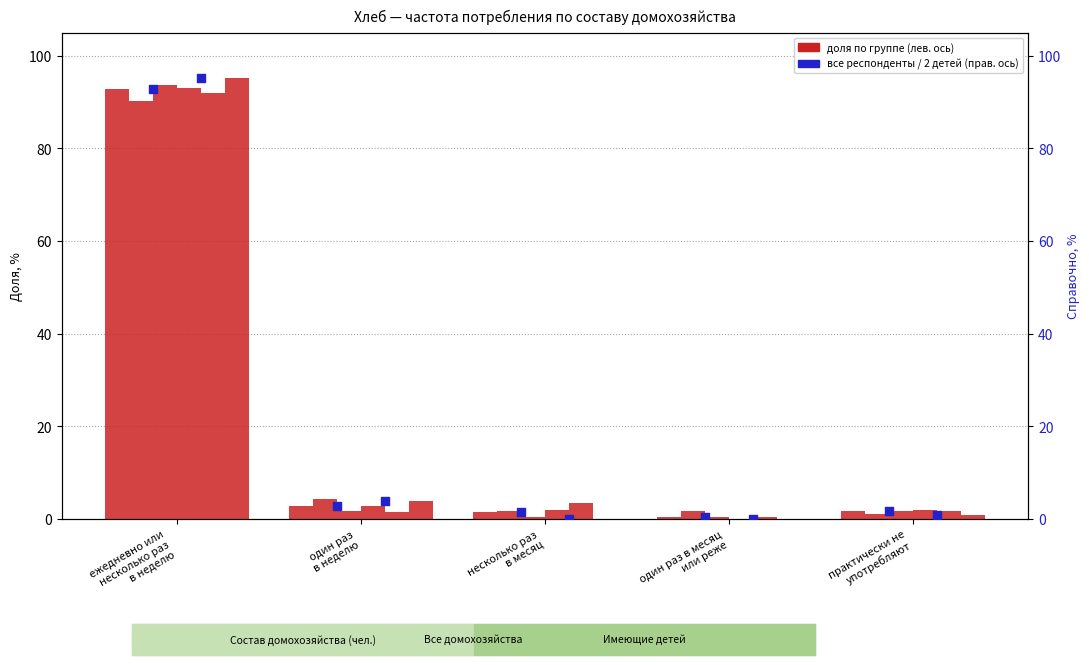

Is the value of Все респонденты at несколько раз
в месяц greater than the value of 1 лица at несколько раз
в месяц?

No